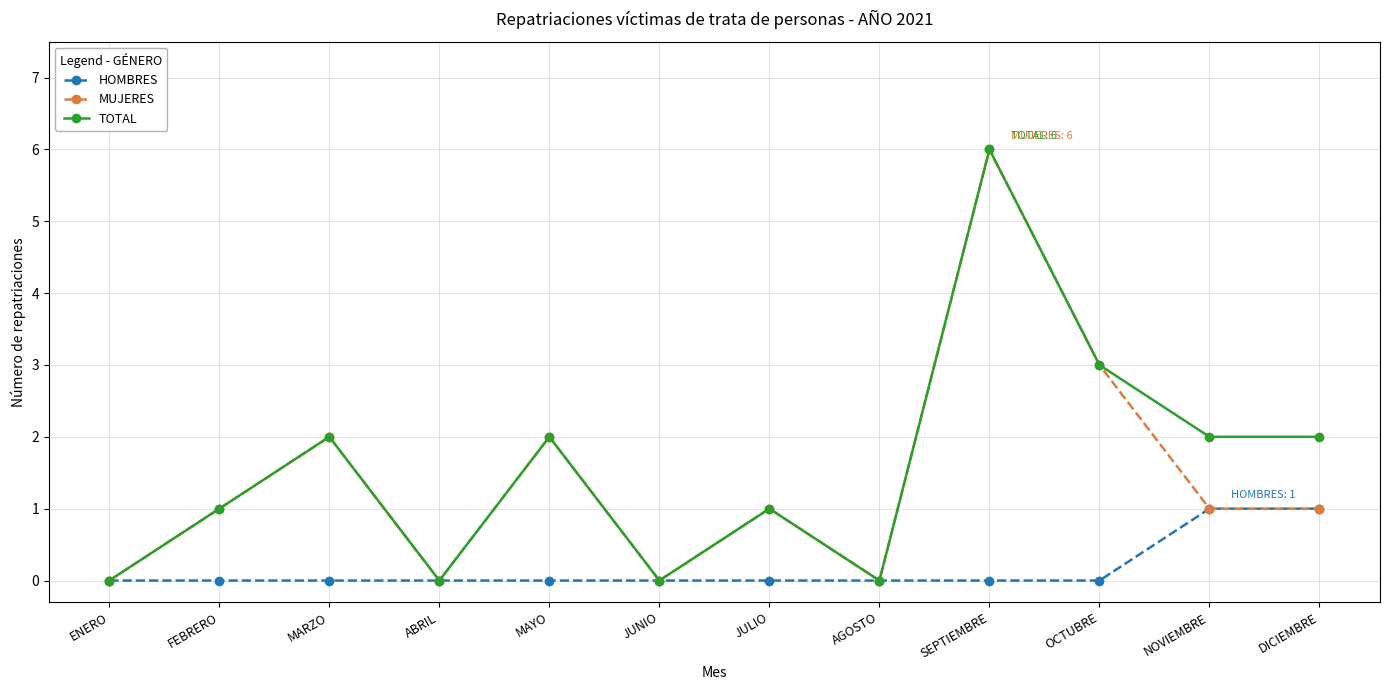

True or false: TOTAL has a value of 2 at MARZO.

True